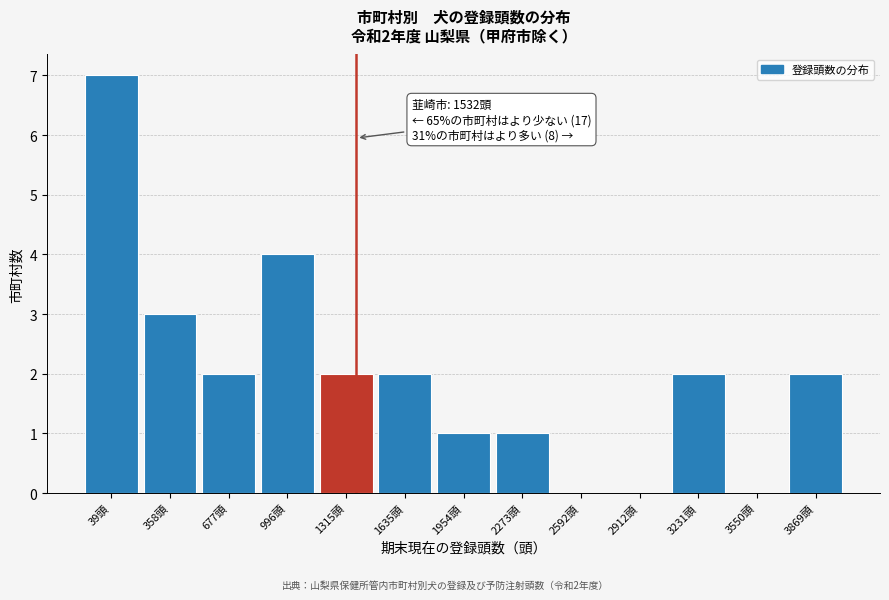

Reading left to right, transcribe all the data shown in this chart.

39頭=7	358頭=3	677頭=2	996頭=4	1315頭=2	1635頭=2	1954頭=1	2273頭=1	2592頭=0	2912頭=0	3231頭=2	3550頭=0	3869頭=2